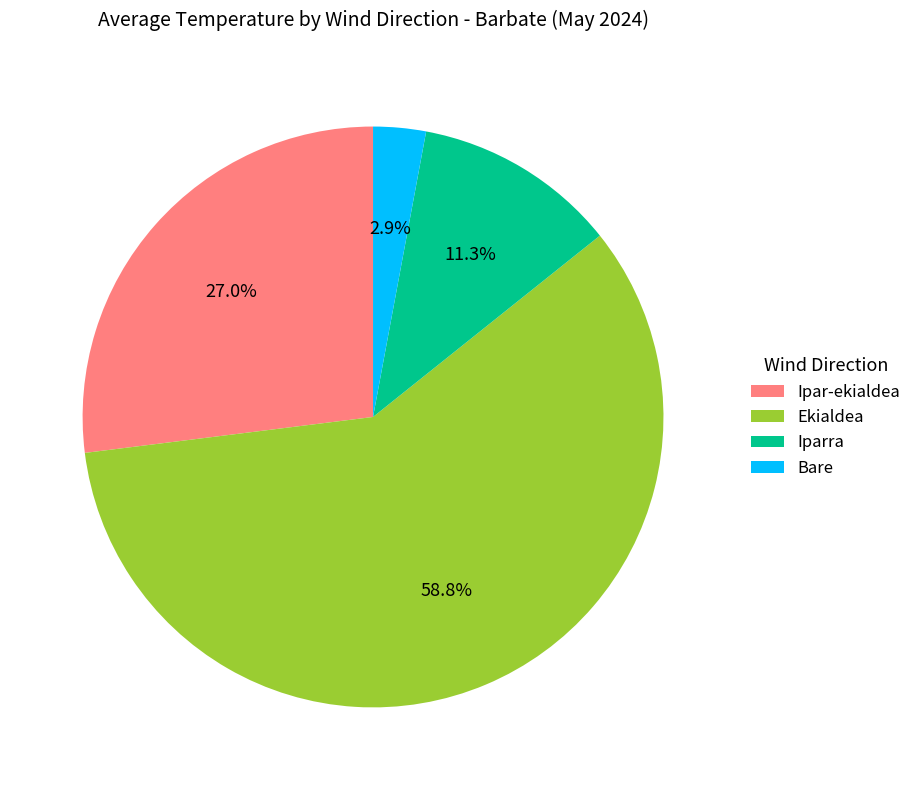

How many slices are in this pie chart?

4